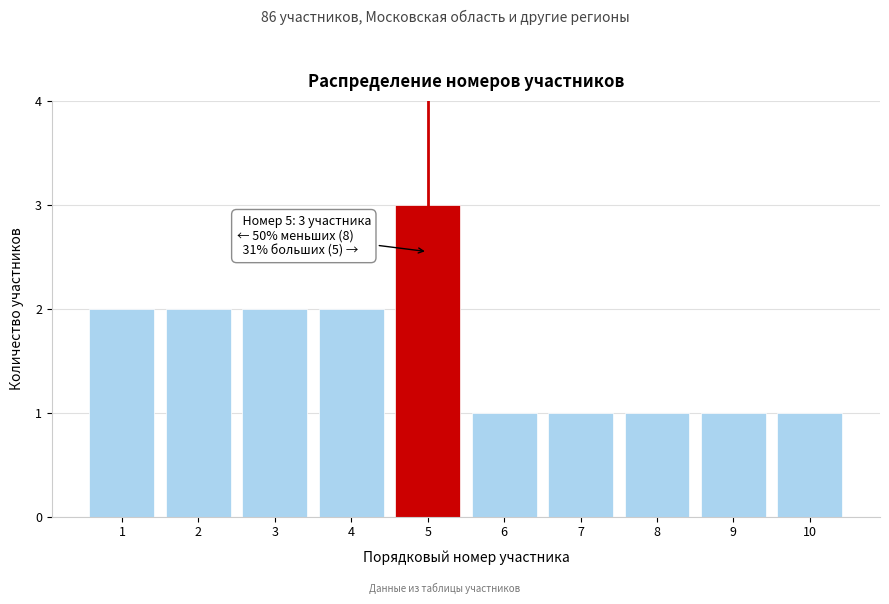

Reading left to right, list all the values displayed in this chart.

2	2	2	2	3	1	1	1	1	1